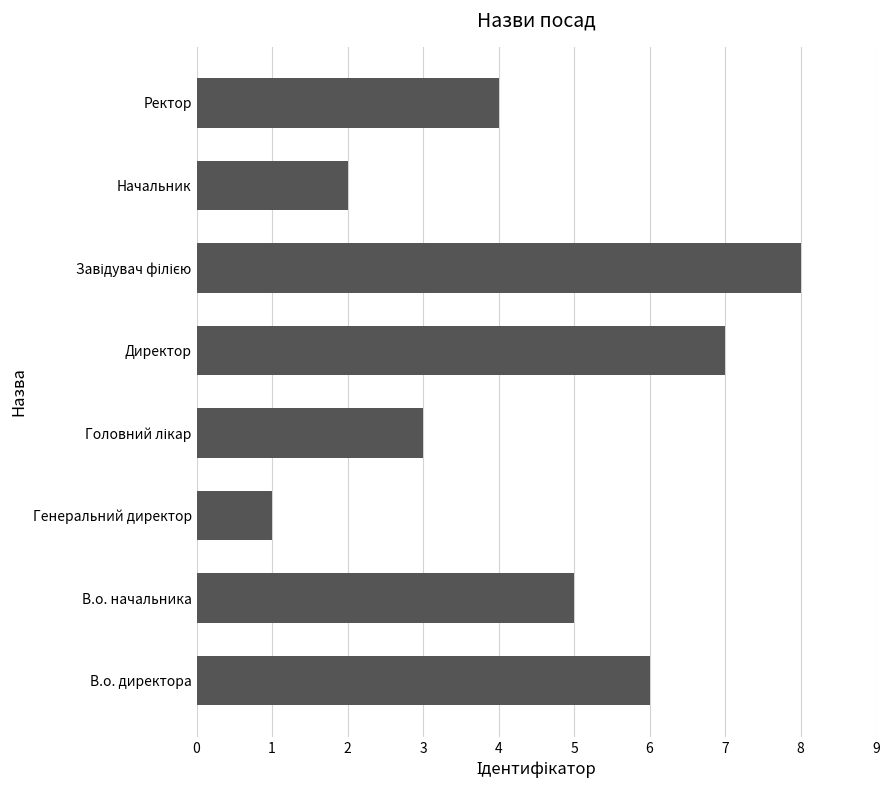

Is it true that the value at В.о. начальника is 5?

True